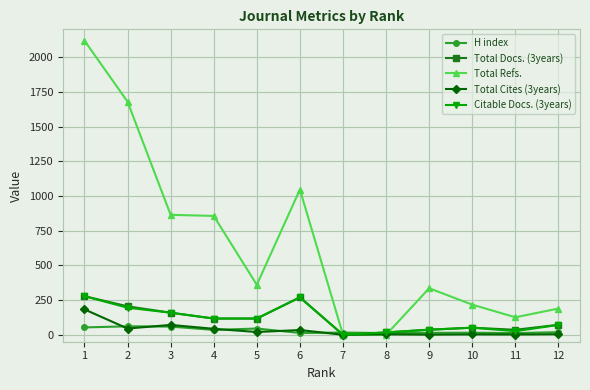

What is the value of the Total Refs. point at the 5th from the left?

360